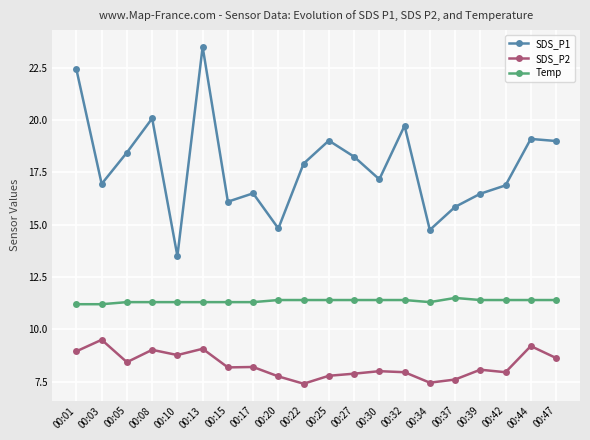

What is the minimum value for SDS_P2?

7.4